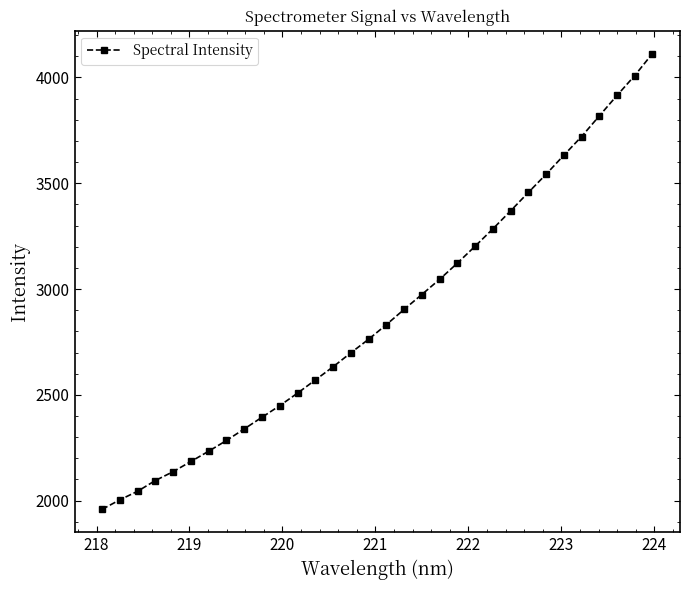

True or false: there are more than 2 points higher than both neighbors.

False